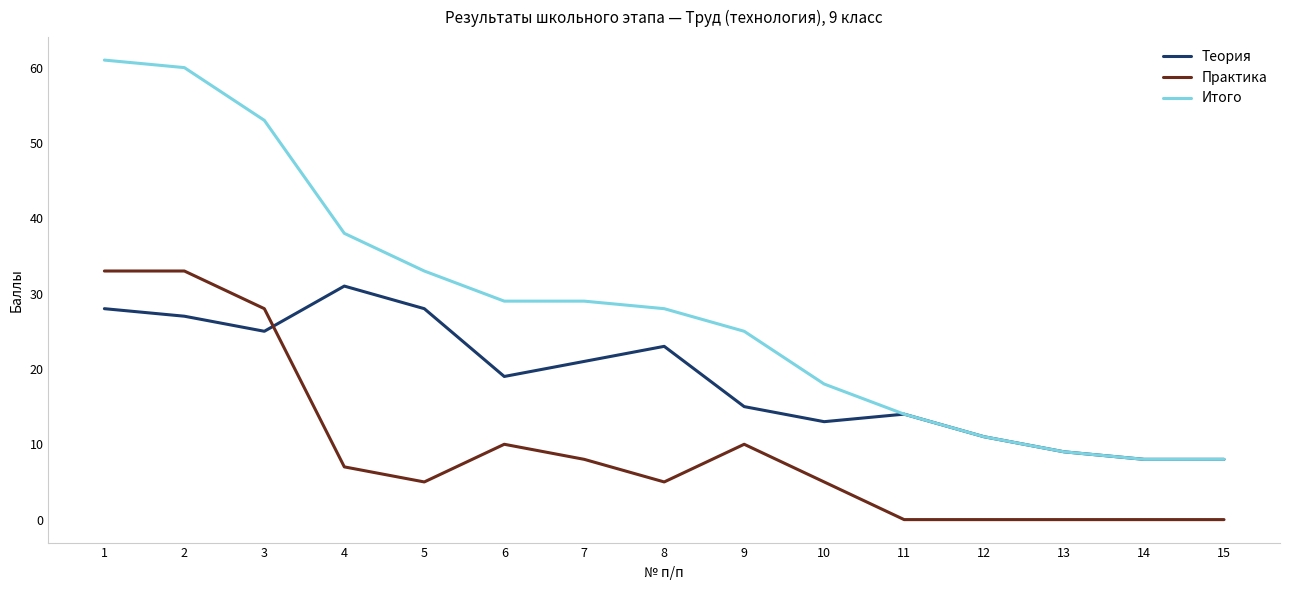

Which series has the widest spread of values?

Итого